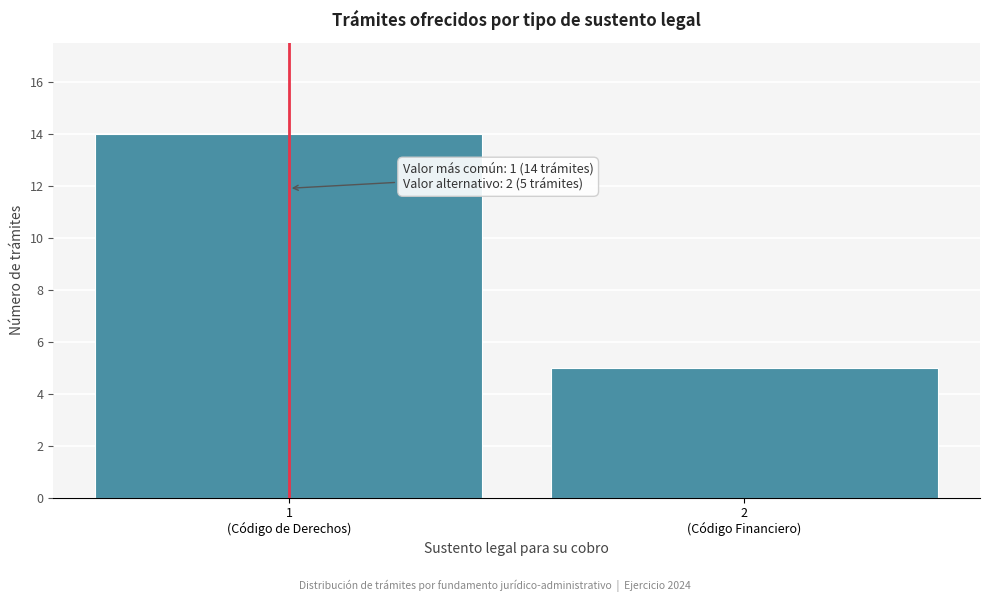

Reading left to right, extract all data points from this chart.

14	5